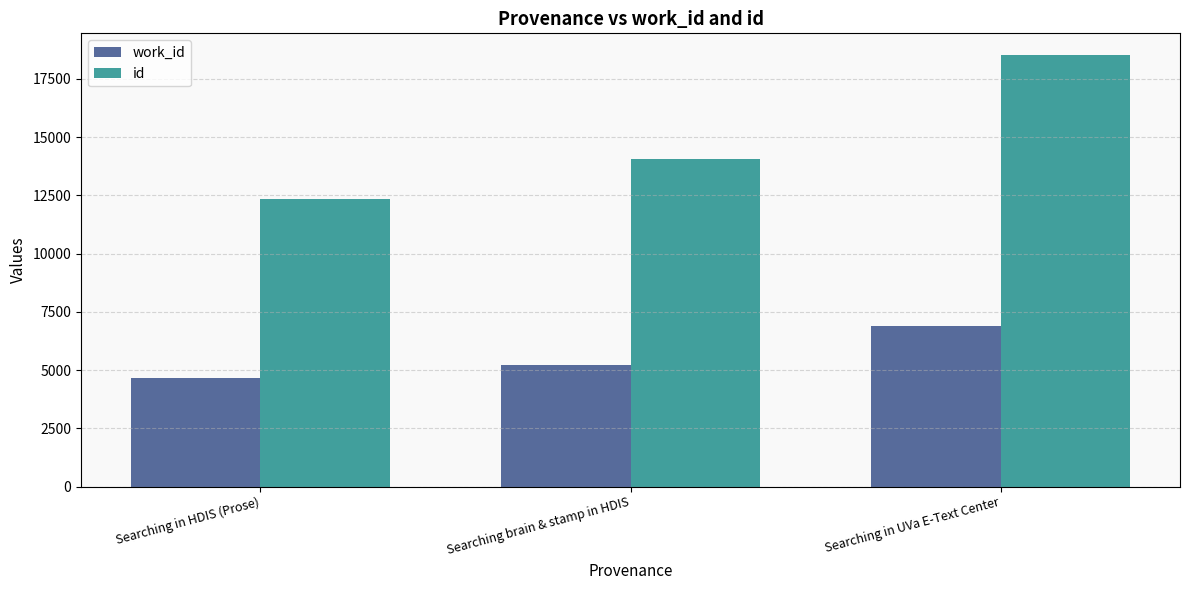

Between Searching in HDIS (Prose) and Searching brain & stamp in HDIS, which series saw the biggest shift?

id